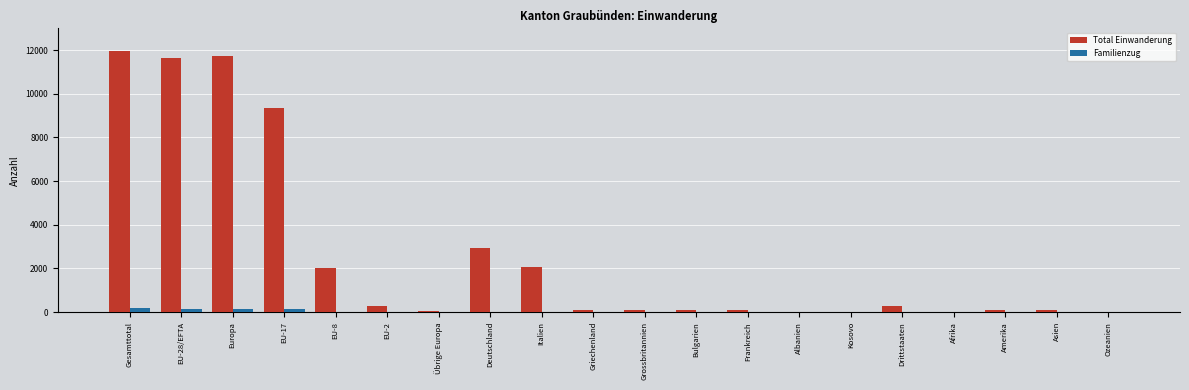

Which series changed the most between Italien and Bulgarien?

Total Einwanderung